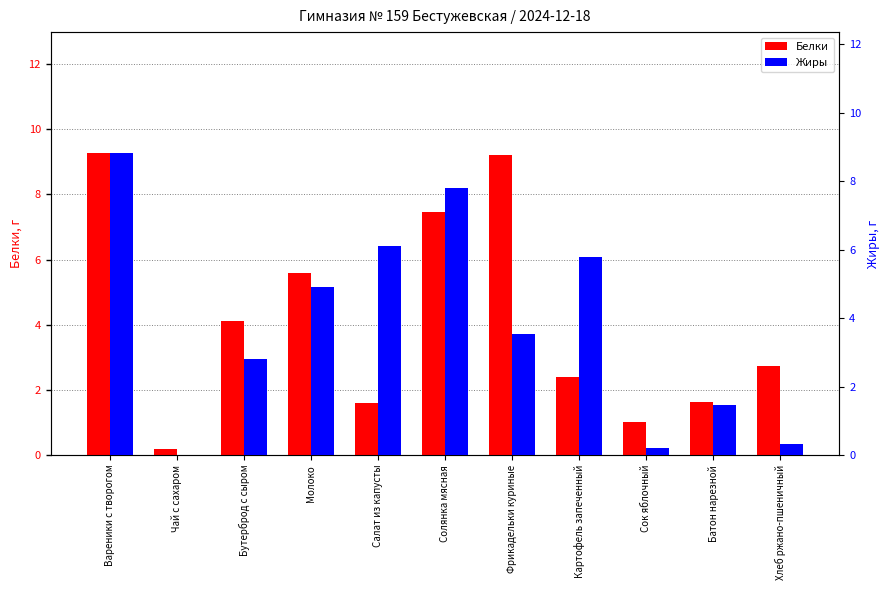

True or false: Жиры has a value of 4.5 at Бутерброд с сыром.

False